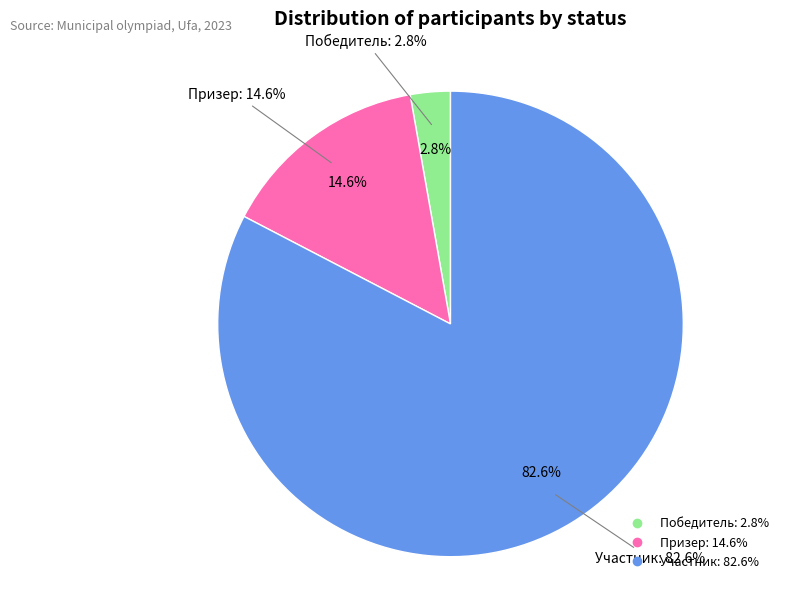

Rank the categories by value from highest to lowest.

Участник, Призер, Победитель